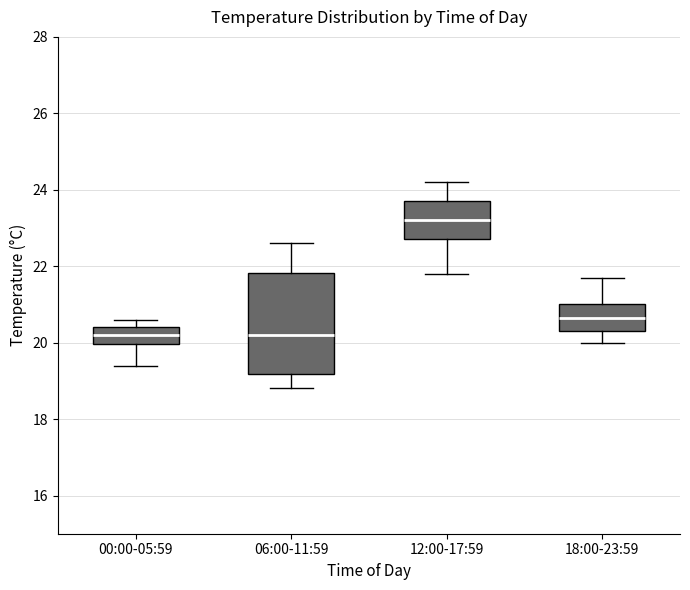

Reading left to right, read every box against the y-axis: the position of its median line, the range the box covers, and the ends of its whiskers. The values are not printed on the chart, so give them approximately, as read against the axis.

00:00-05:59: median 20.2, box 20.0 to 20.4, whiskers 19.4 to 20.6
06:00-11:59: median 20.2, box 19.2 to 21.8, whiskers 18.8 to 22.6
12:00-17:59: median 23.2, box 22.8 to 23.8, whiskers 21.8 to 24.2
18:00-23:59: median 20.6, box 20.4 to 21.0, whiskers 20.0 to 21.8